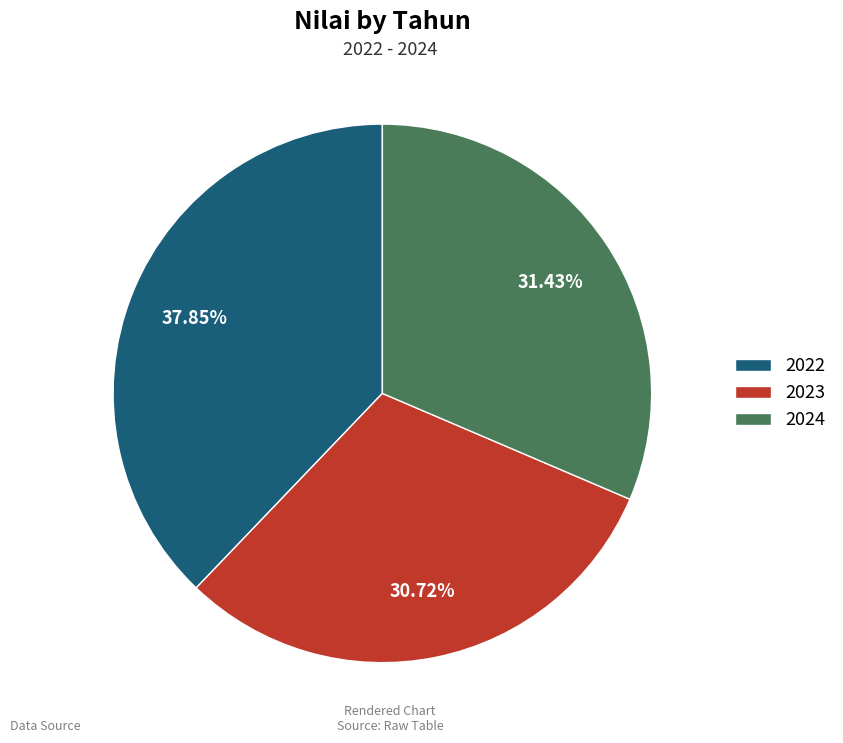

Does any single category account for the majority?

No